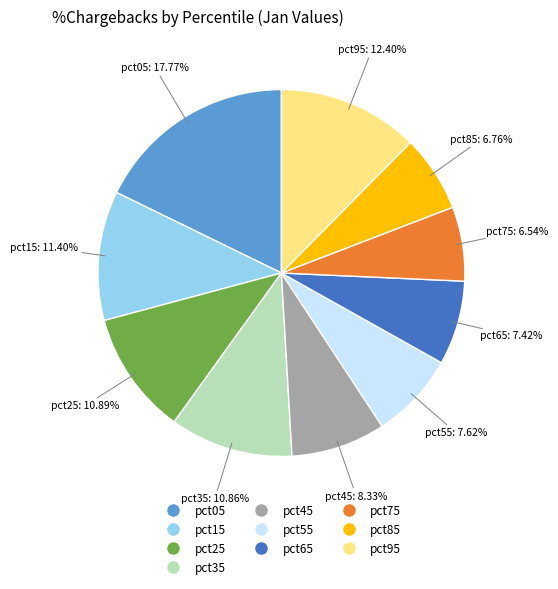

Which slice is the largest?

pct05